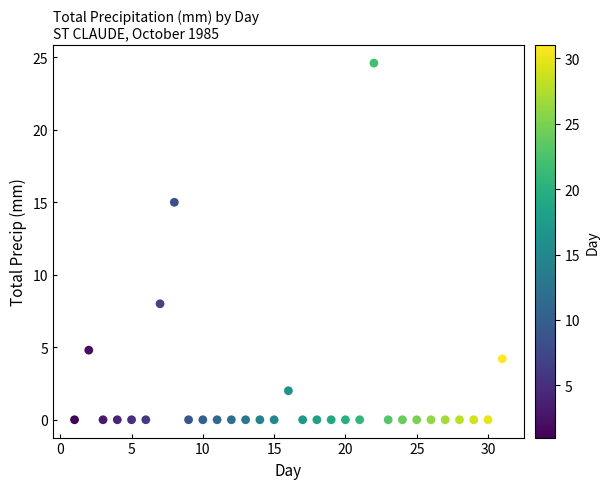

What is the range of Y values (max minus min)?

24.6